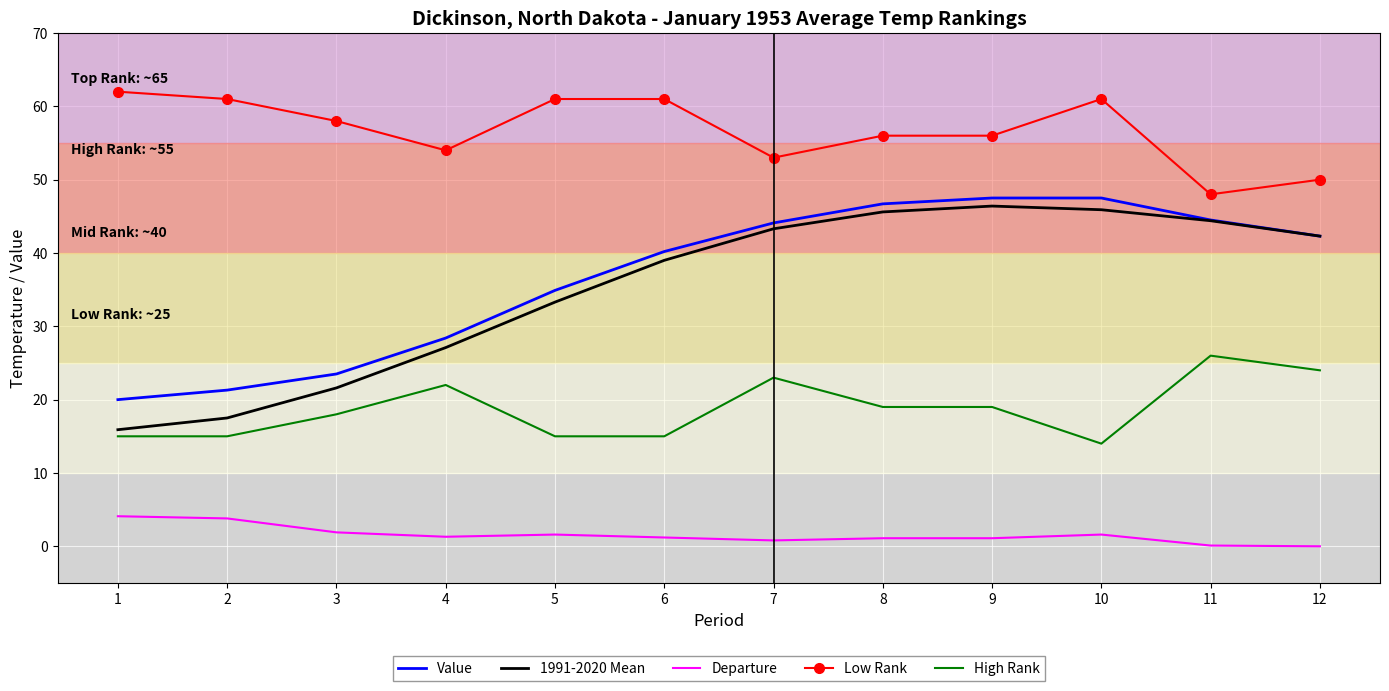

What is the difference between the maximum and minimum values in the Departure series?

4.1